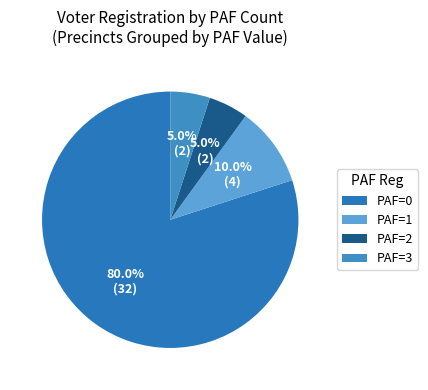

How many segments does this pie chart have?

4